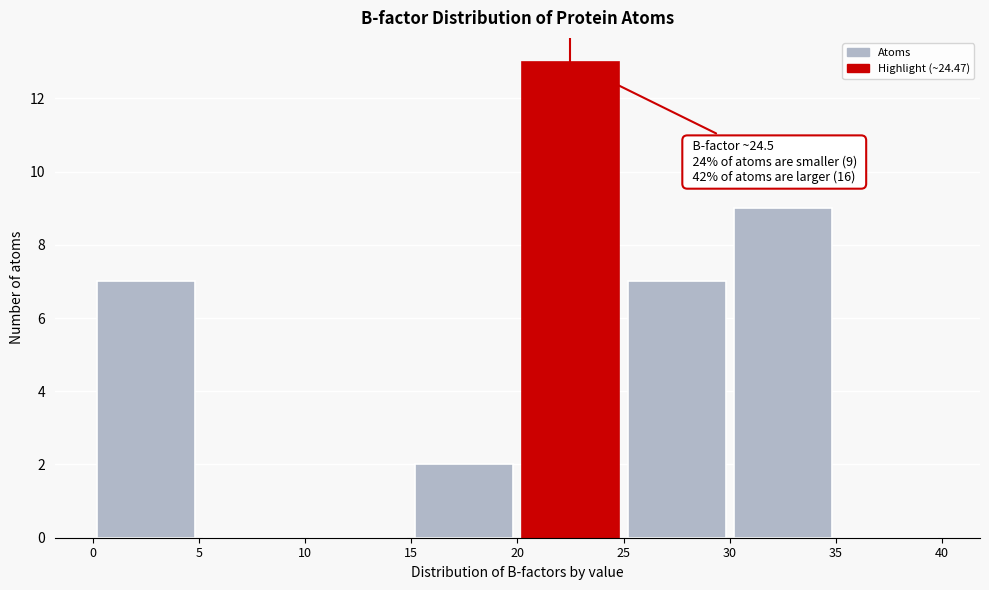

Which range on the x-axis has the tallest bar?

20 to 25